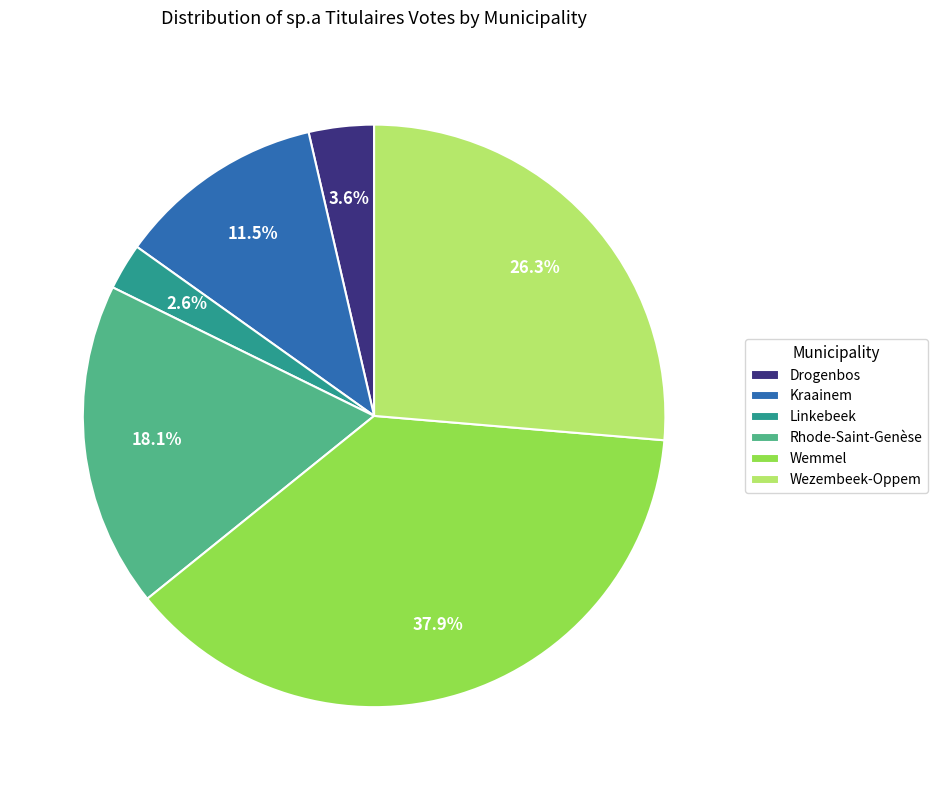

Which category has the biggest portion of the pie?

Wemmel